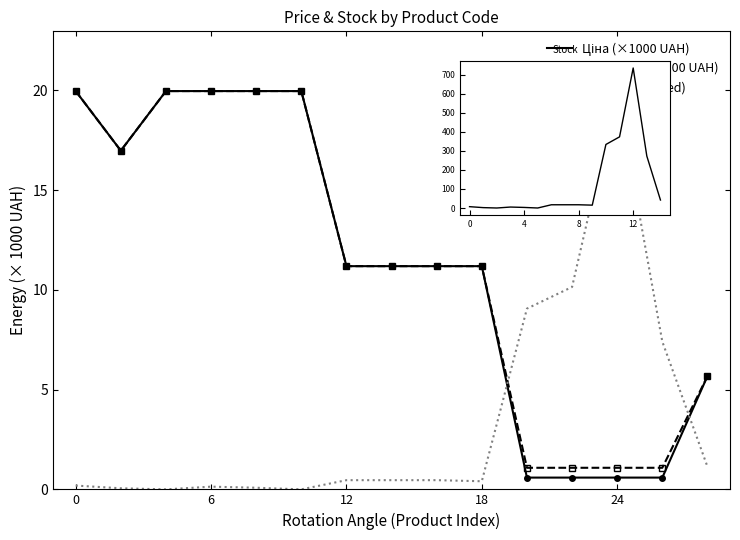

Reading right to left, transcribe all the data shown in this chart.

Ціна (×1000 UAH): 5.7	0.6	0.6	0.6	0.6	11.2	11.2	11.2	11.2	20.0	20.0	20.0	20.0	17.0	20.0
Доп. ціна (×1000 UAH): 5.7	1.1	1.1	1.1	1.1	11.2	11.2	11.2	11.2	20.0	20.0	20.0	20.0	17.0	20.0
Залишок (scaled): 1.1	7.4	20.0	10.1	9.1	0.4	0.5	0.5	0.5	0.0	0.1	0.1	0.0	0.1	0.2
Залишок: 42.0	273.0	736.0	374.0	334.0	15.0	17.0	17.0	17.0	0.0	3.0	5.0	0.0	2.0	7.0